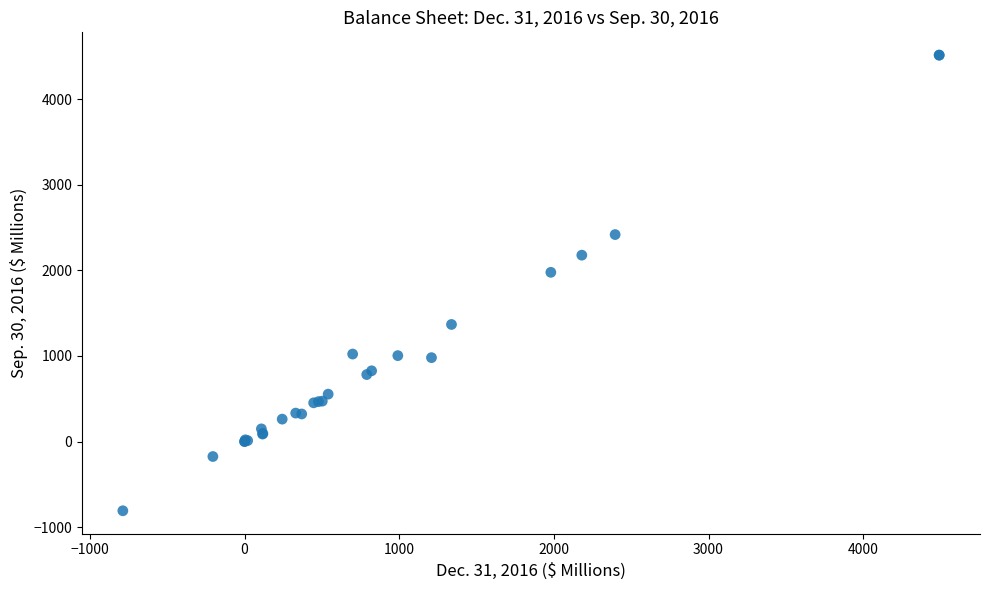

What Y value in the scatter plot is closest to 1852?

1976.5